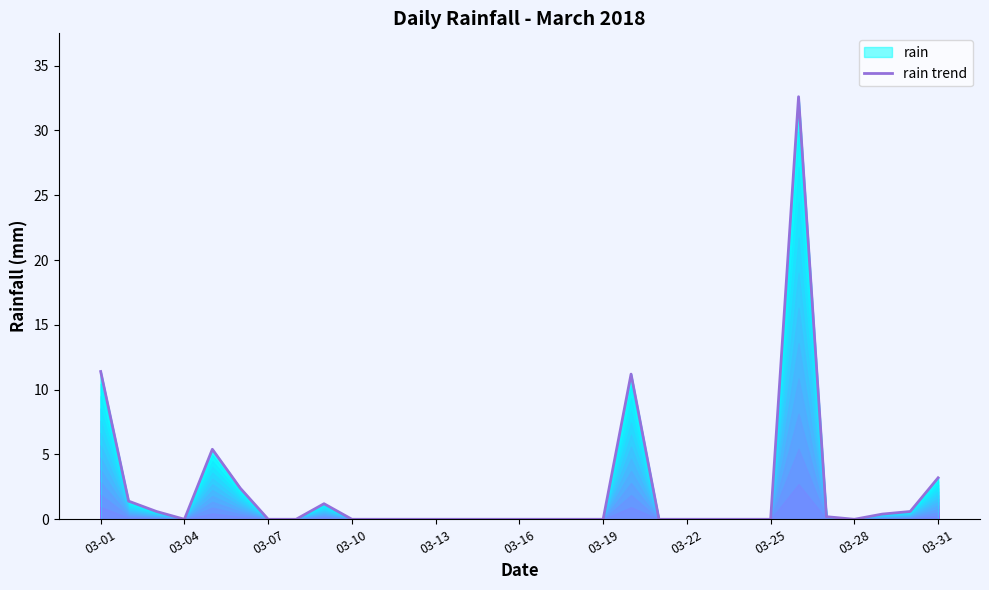

Does the chart have visible grid lines?

No